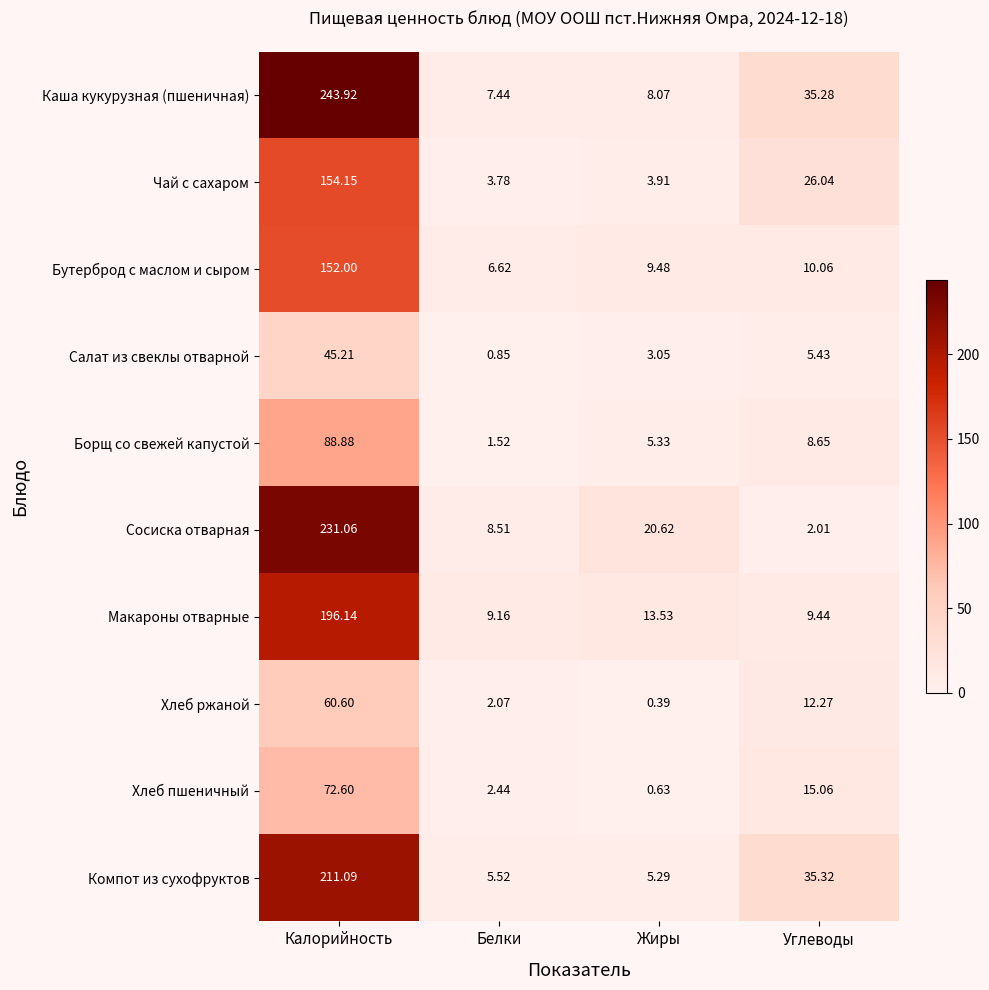

Which series changed the most between Калорийность and Углеводы?

Сосиска отварная